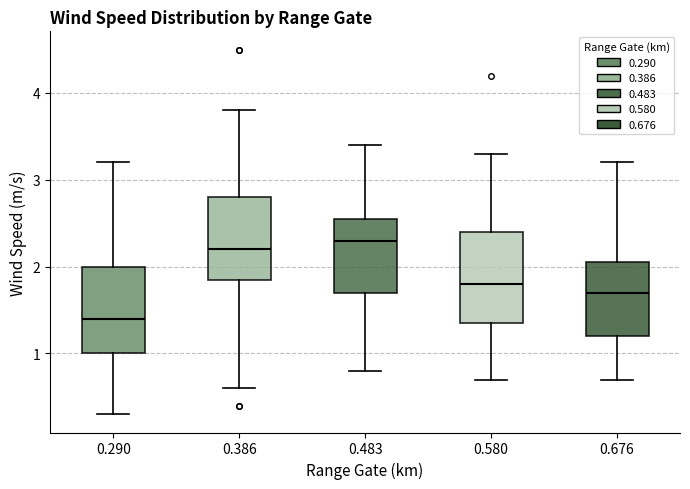

Which box's median line is the lowest?

0.290